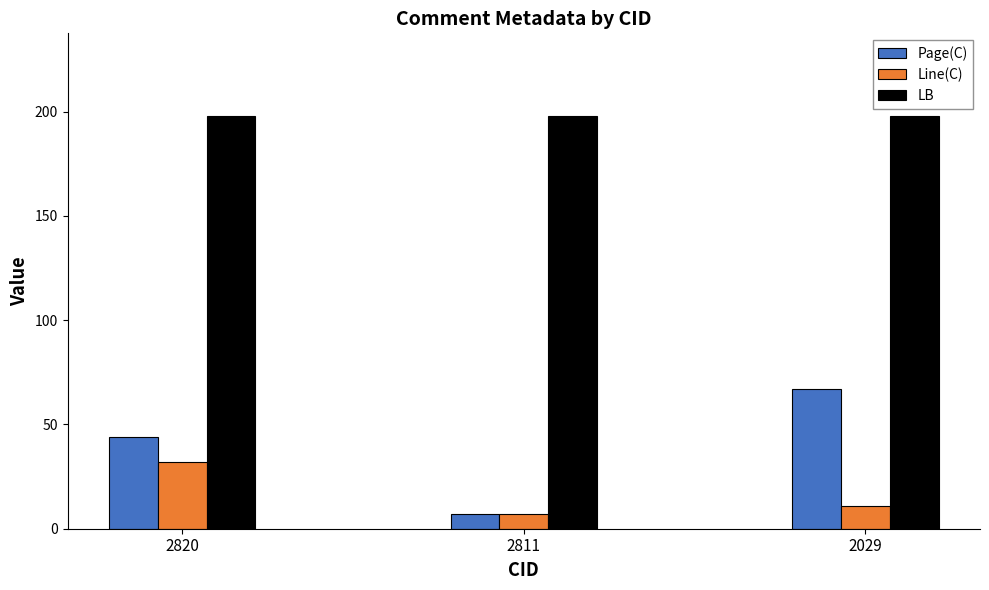

What is the difference between the highest and lowest values at 2820?

166